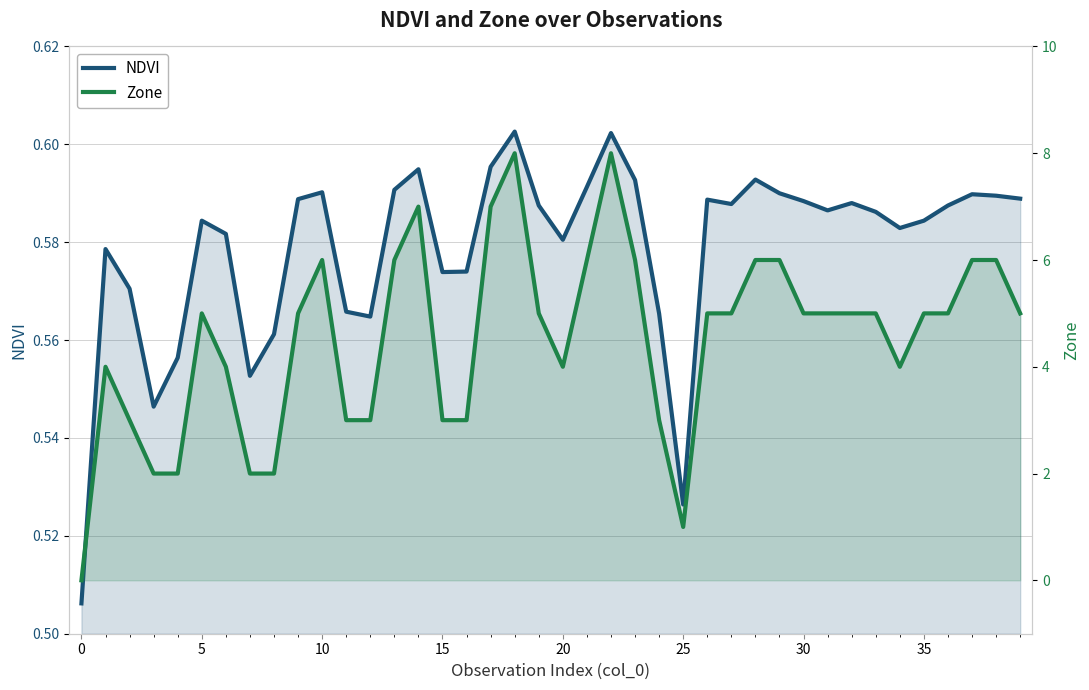

Is the value of NDVI at 17 greater than the value of Zone at 5?

No